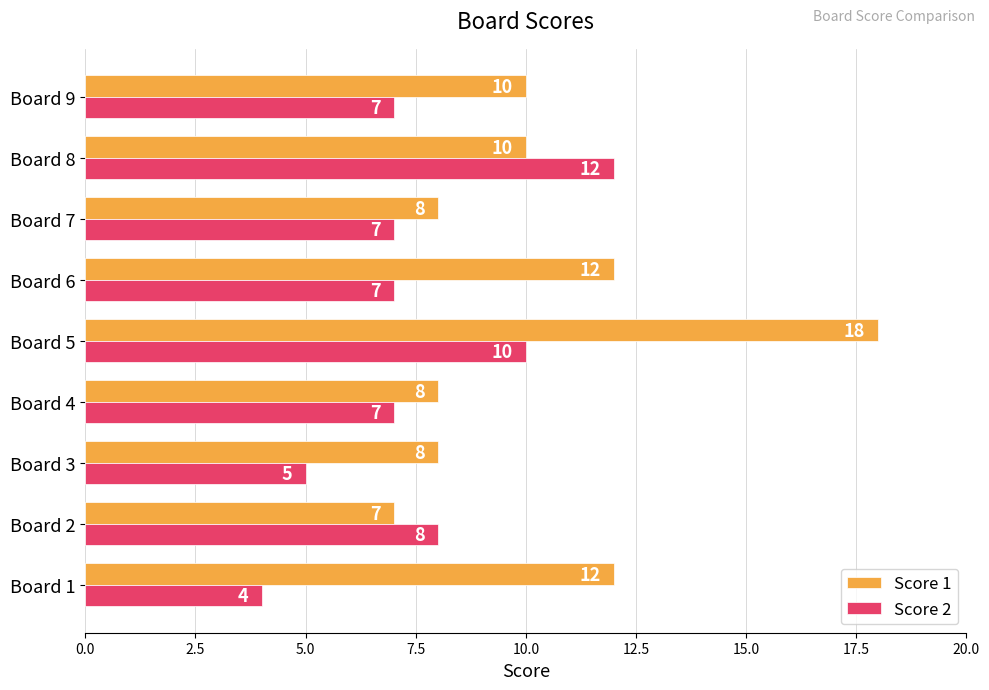

What are all the series names shown in the legend?

Score 1, Score 2